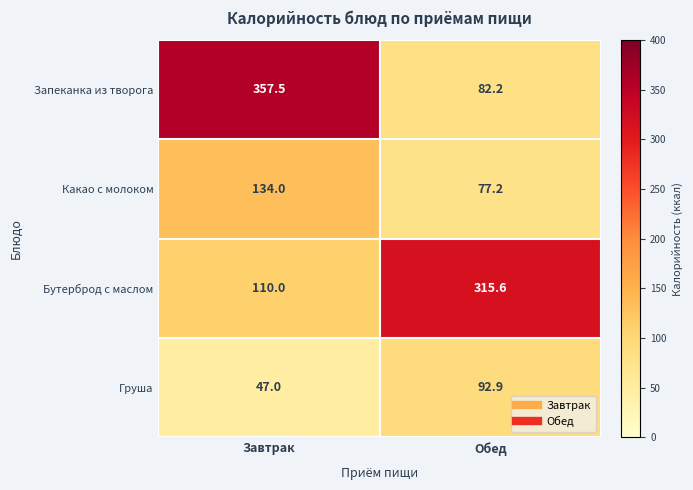

What is the difference between the highest and lowest values at Завтрак?

310.5